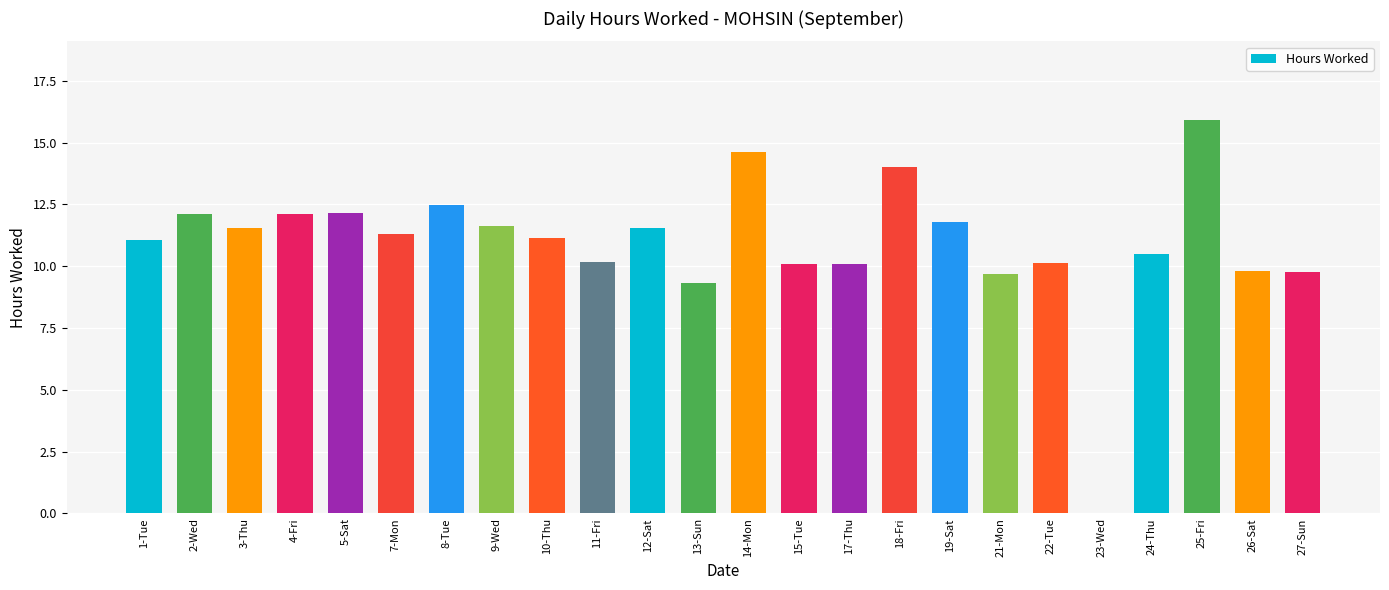

Are the bars horizontal?

No